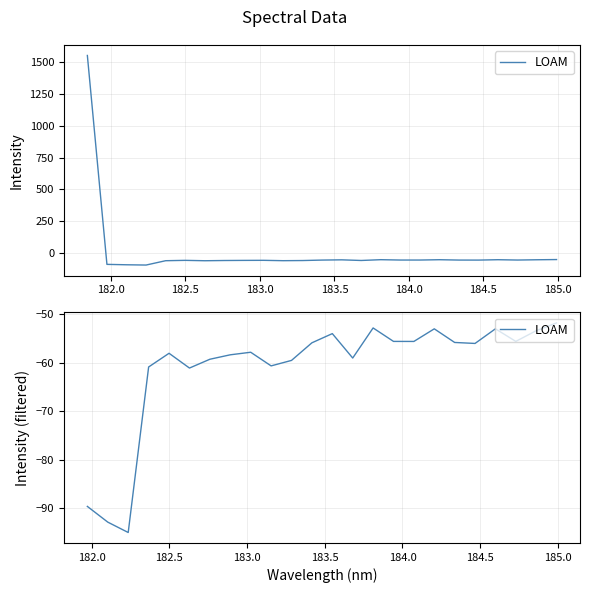

Does the chart display data point markers on the line(s)?

No